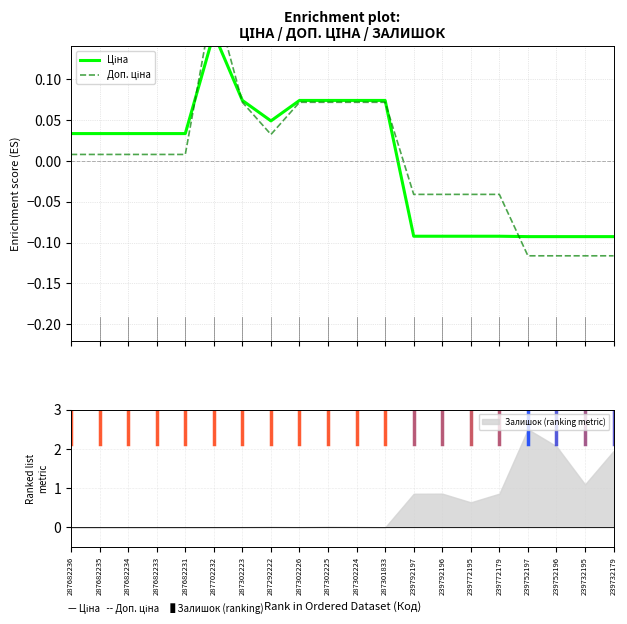

How many lines are shown in the chart?

2